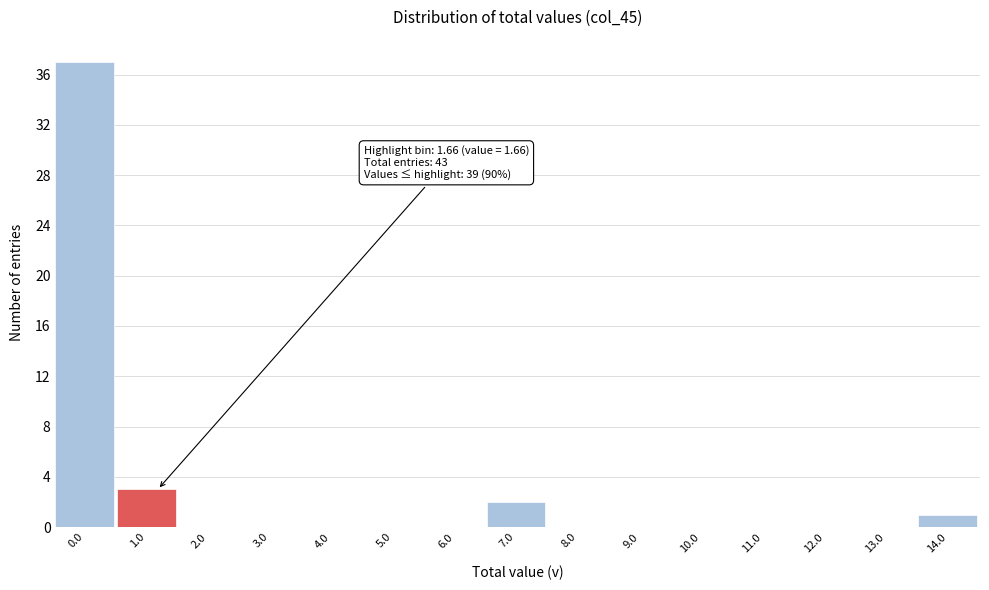

Reading left to right, transcribe all the data shown in this chart.

0.0=37	1.0=3	2.0=0	3.0=0	4.0=0	5.0=0	6.0=0	7.0=2	8.0=0	9.0=0	10.0=0	11.0=0	12.0=0	13.0=0	14.0=1